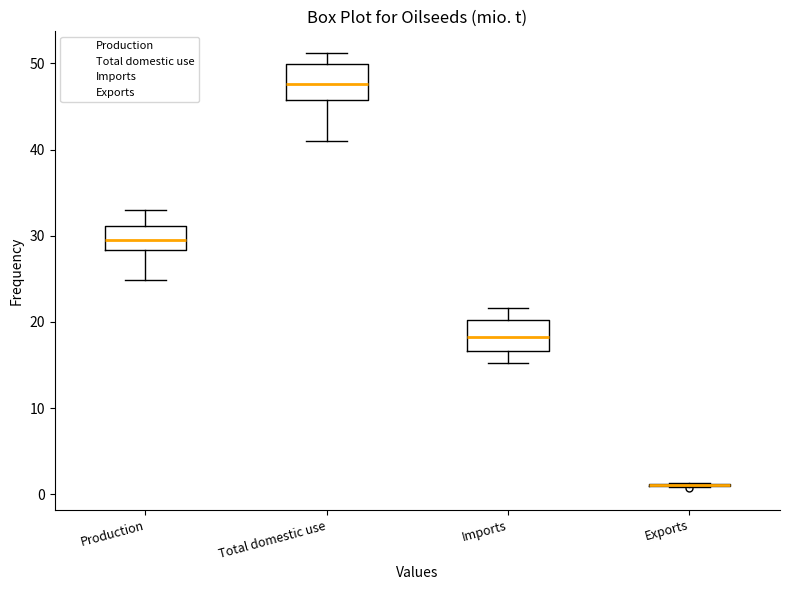

Where does the upper whisker of the box for Production end on the y-axis? The values are not printed on the chart, so give them approximately, as read against the axis.

33